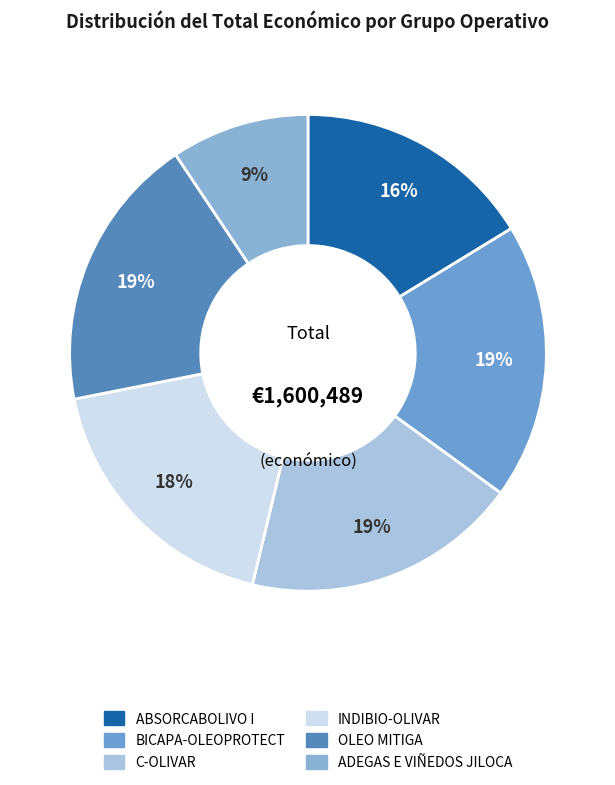

True or false: OLEO MITIGA accounts for 19% of the total.

True